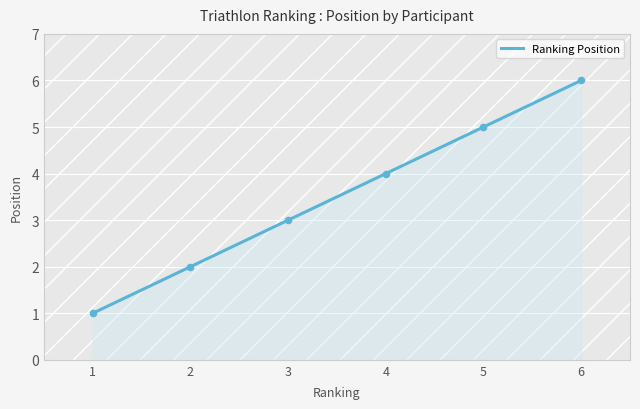

Approximately how many times larger is the value at 3 compared to 6?

0.5